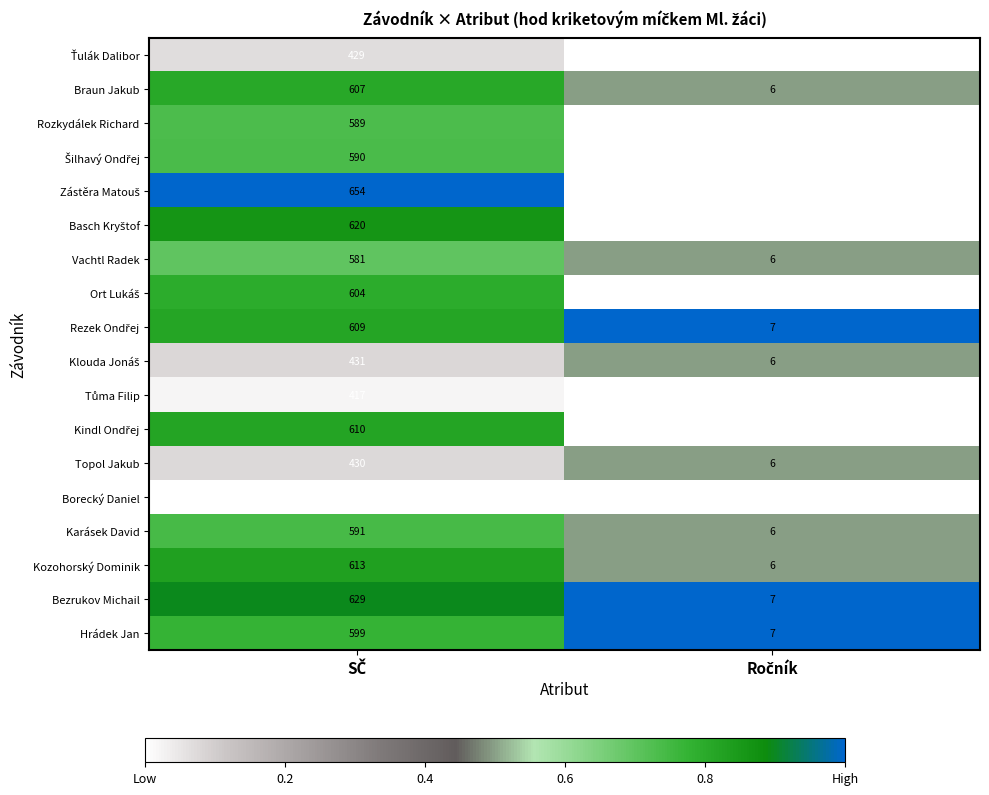

What is the average value of the Kozohorský Dominik series?

310